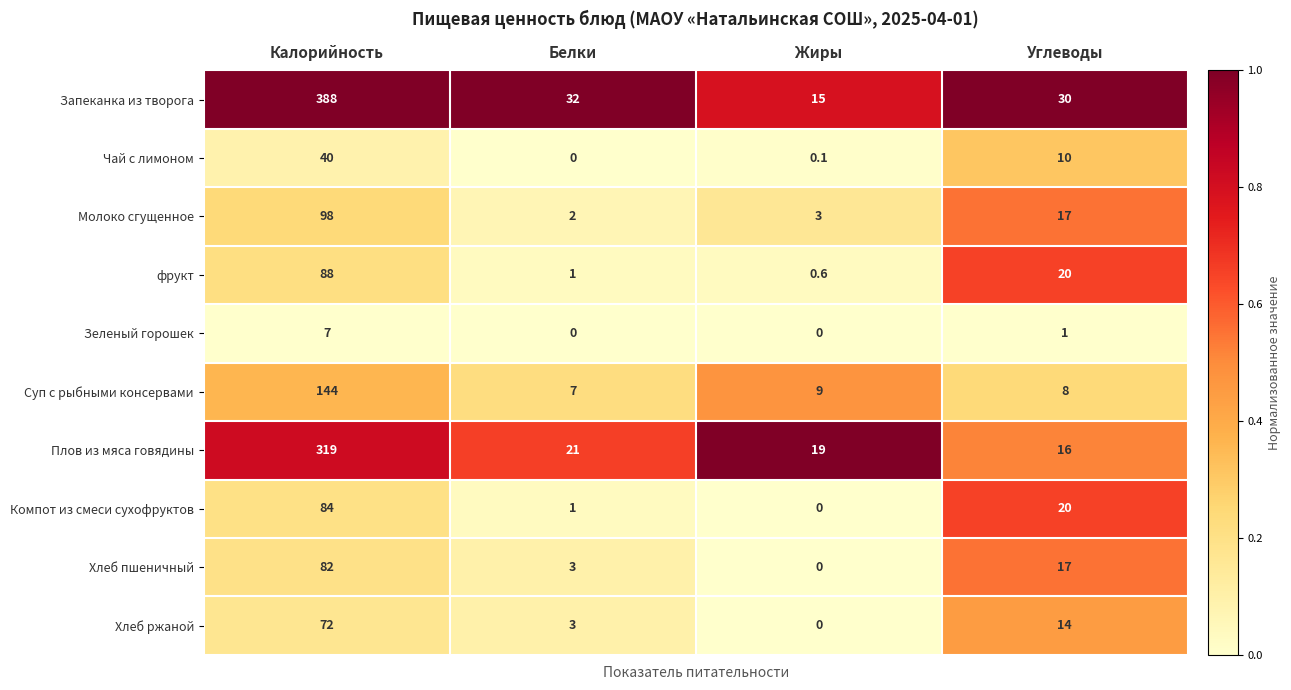

What is the maximum value shown in the chart?

388.0